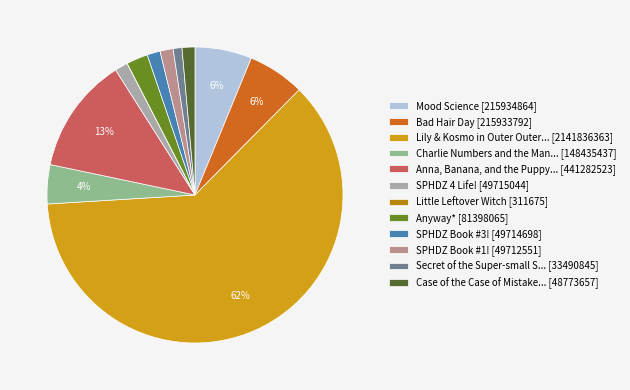

The Mood Science [215934864] slice represents 16% of the pie. True or false?

False